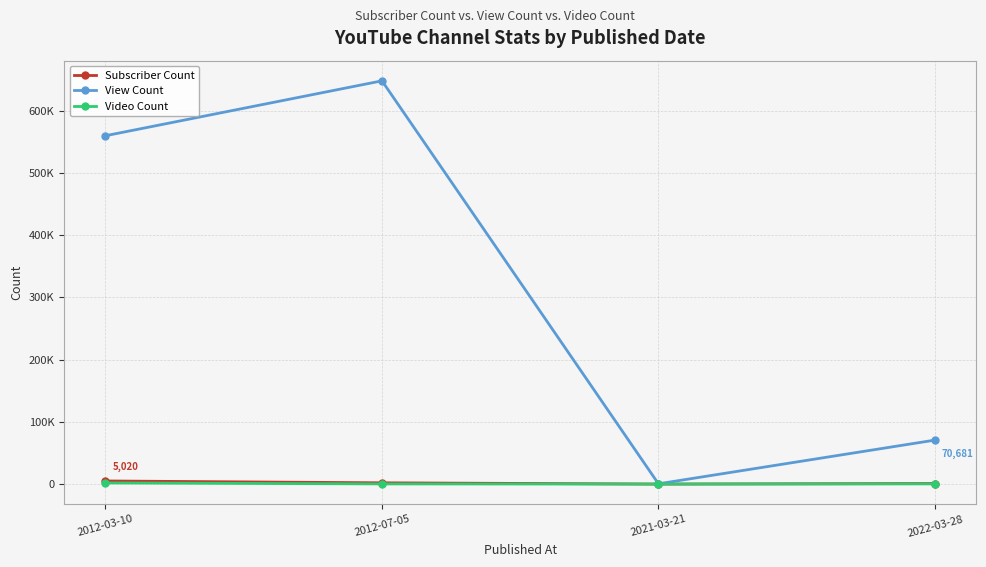

What is the label of the 4th point from the left?

2022-03-28